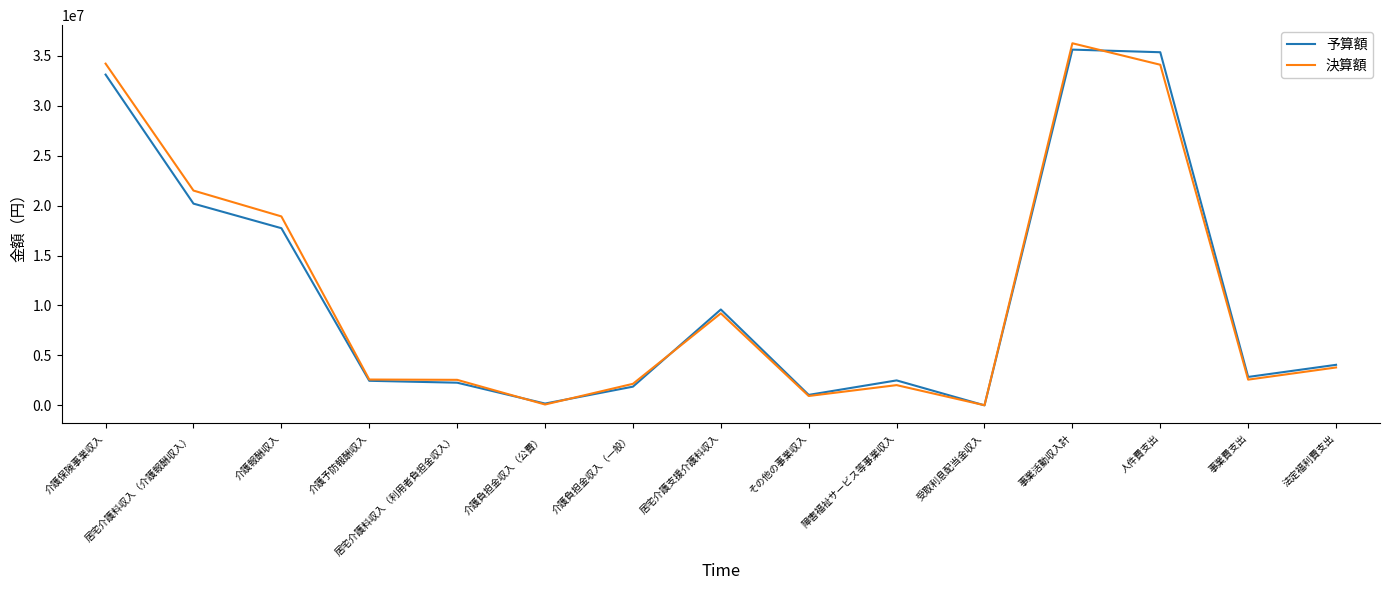

Which series changed the most between 居宅介護支援介護料収入 and 受取利息配当金収入?

予算額